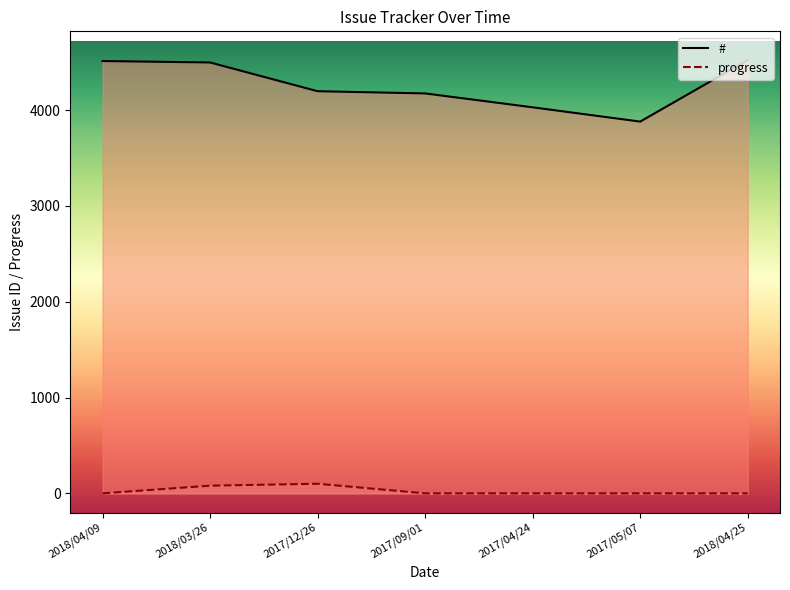

At which category does the chart reach its minimum across all series?

2018/04/09